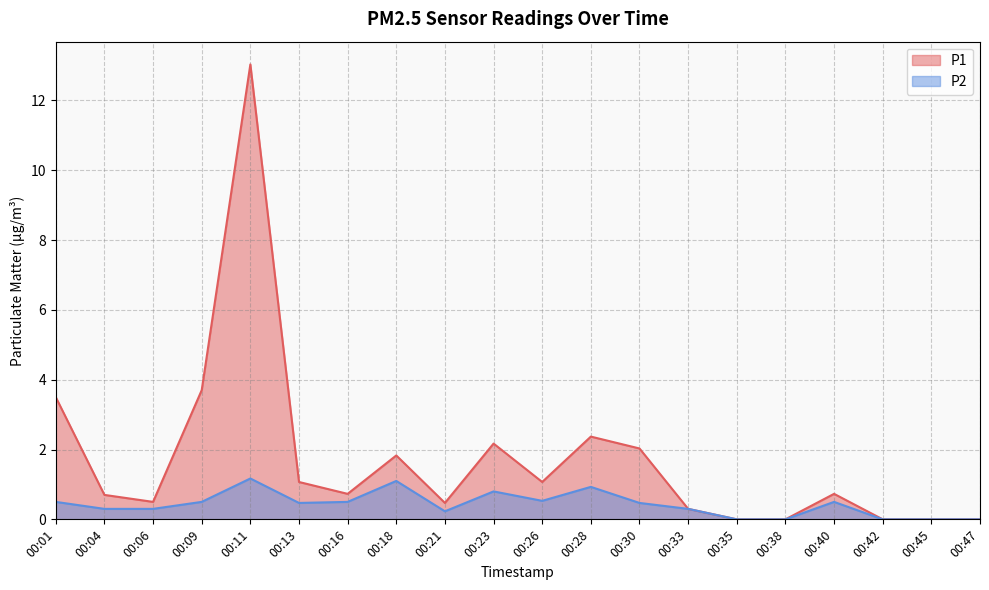

True or false: P1 and P2 cross at least once.

False